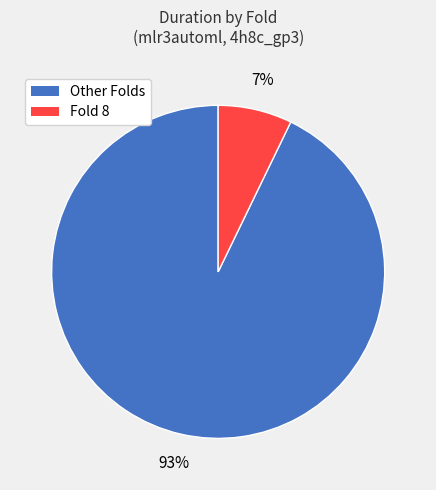

To the nearest percent, what is the difference between the largest and smallest slice percentages?

86%